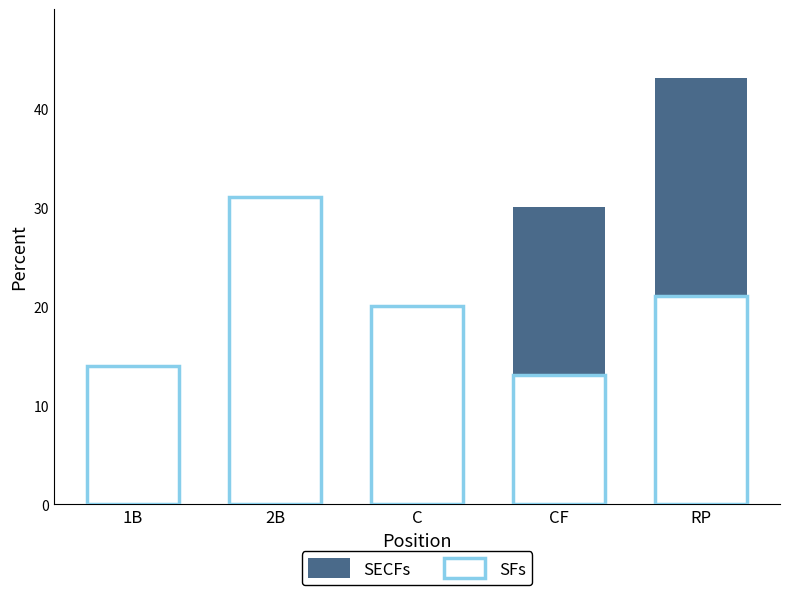

The value of SFs at C is 20. True or false?

True